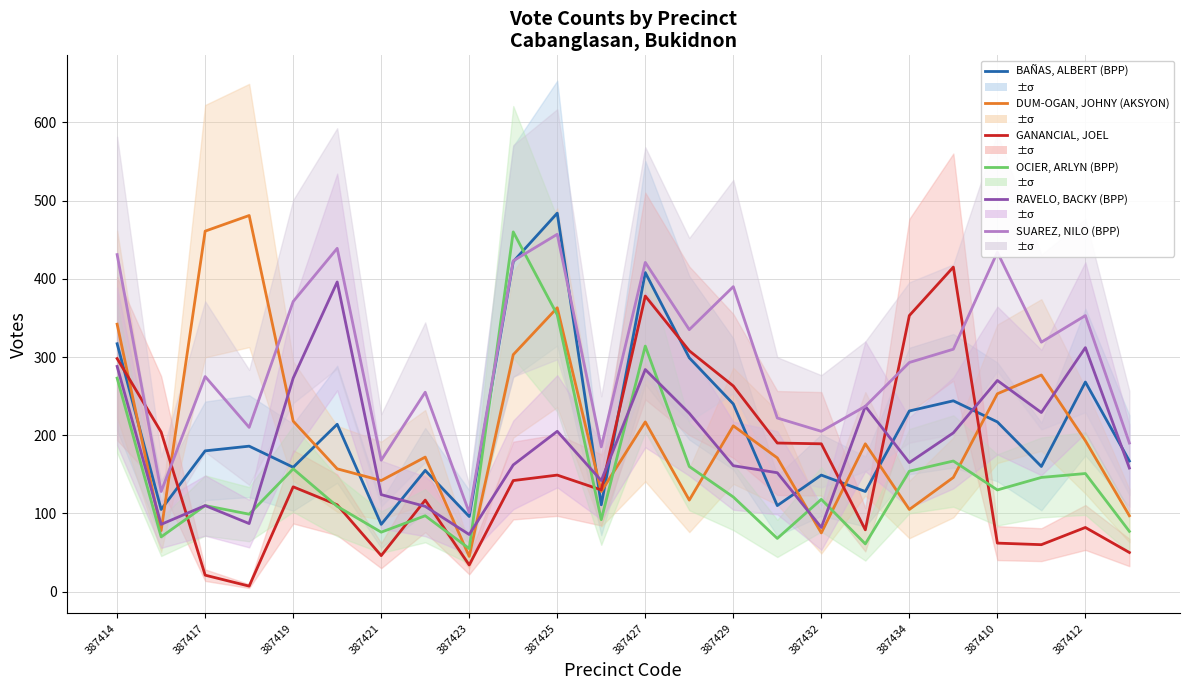

How many times do BAÑAS, ALBERT (BPP) and RAVELO, BACKY (BPP) cross each other?

10